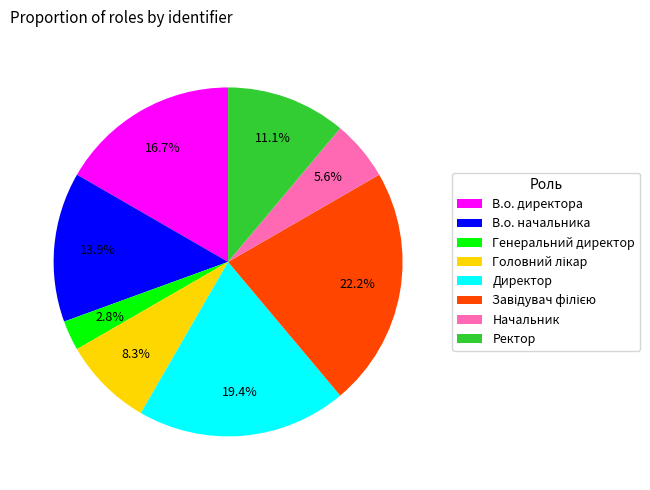

What is the total percentage of Директор and Начальник?

25.0%